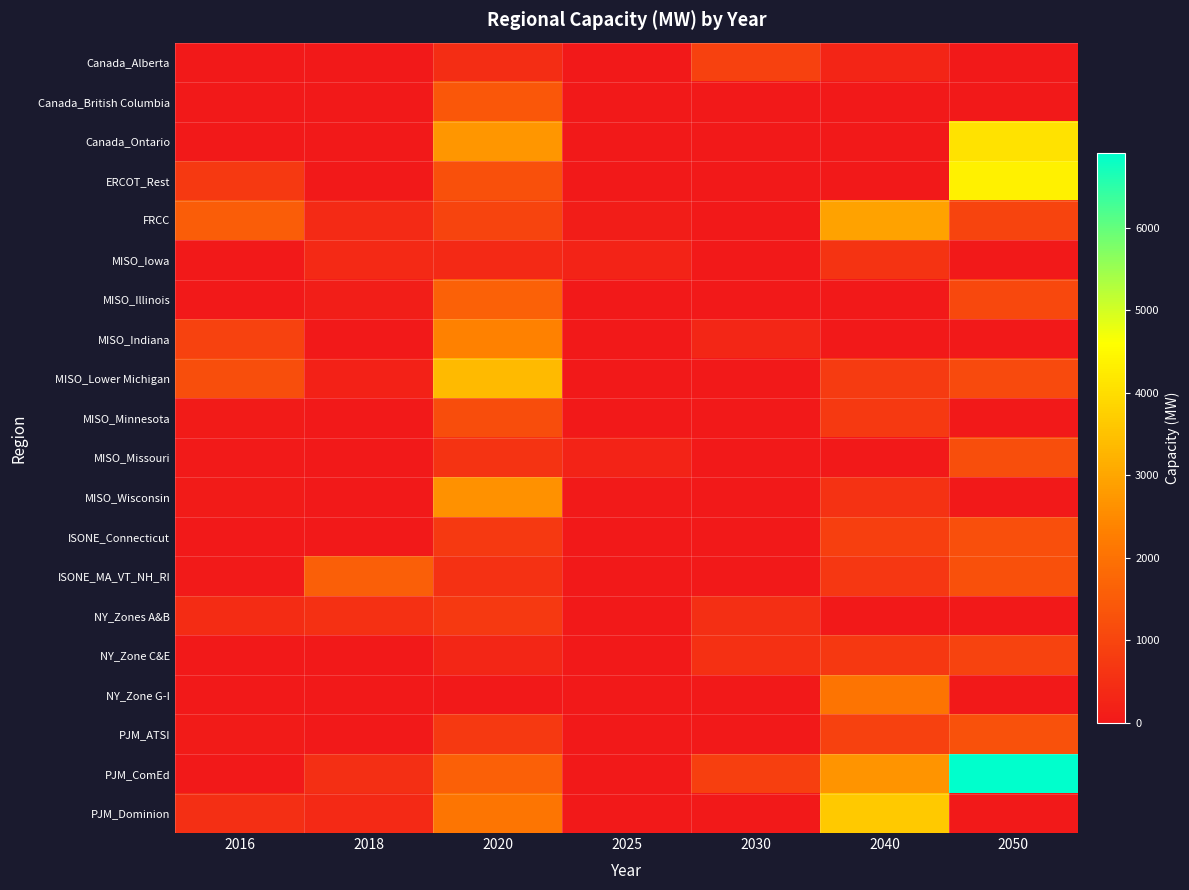

Which series has the largest range (max minus min)?

PJM_ComEd